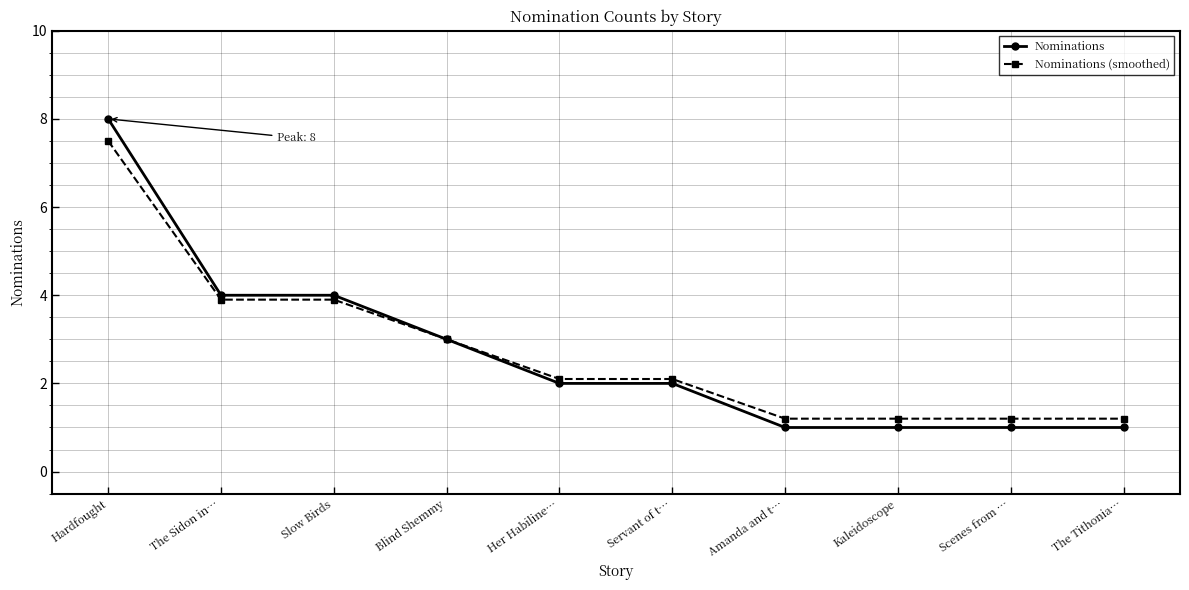

List the series in order of their peak value, highest first.

Nominations, Nominations (smoothed)